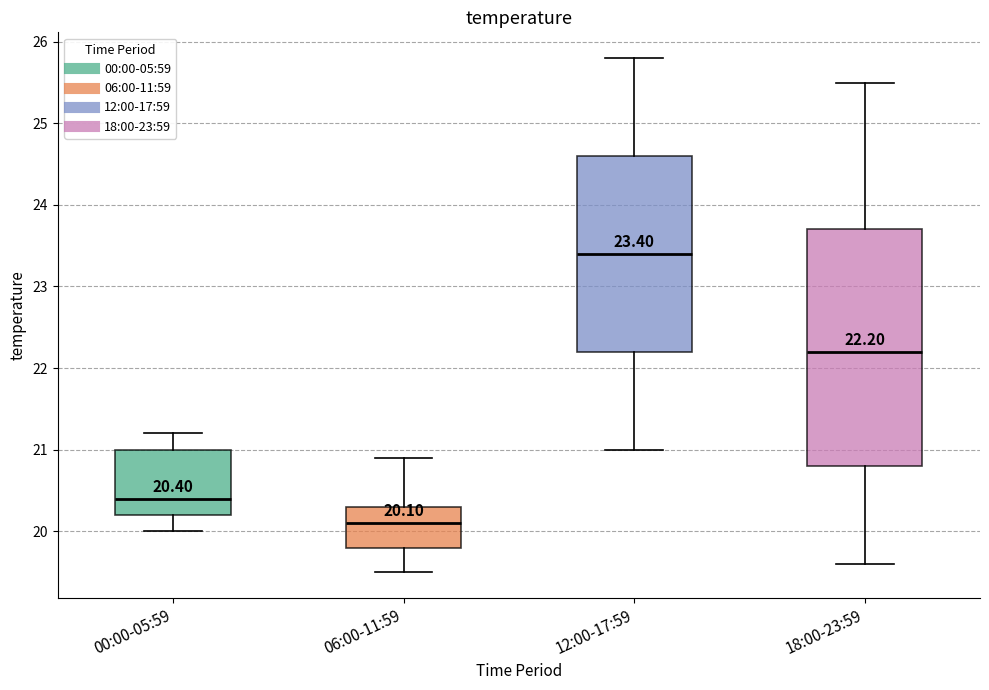

Comparing the boxes themselves (not the whiskers), which one is the tallest?

18:00-23:59